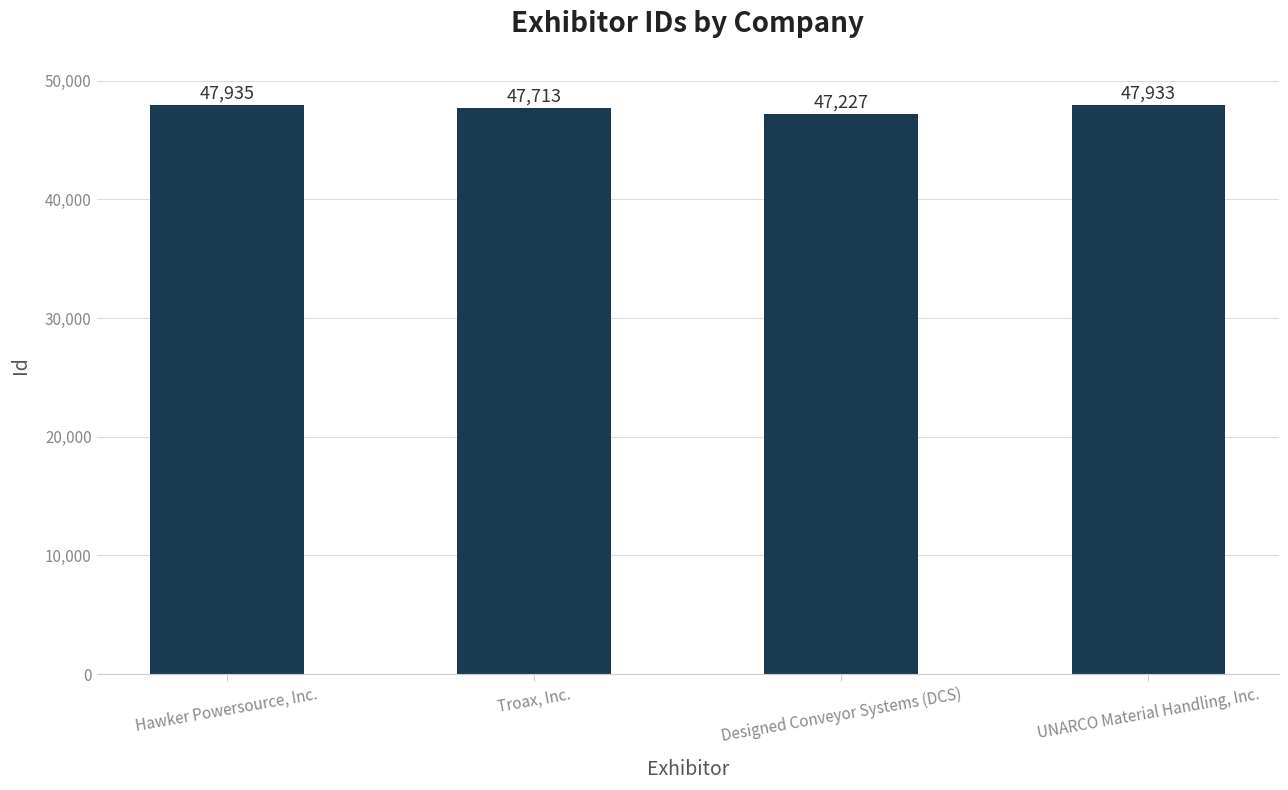

Is it true that the value at Hawker Powersource, Inc. is 47935?

True